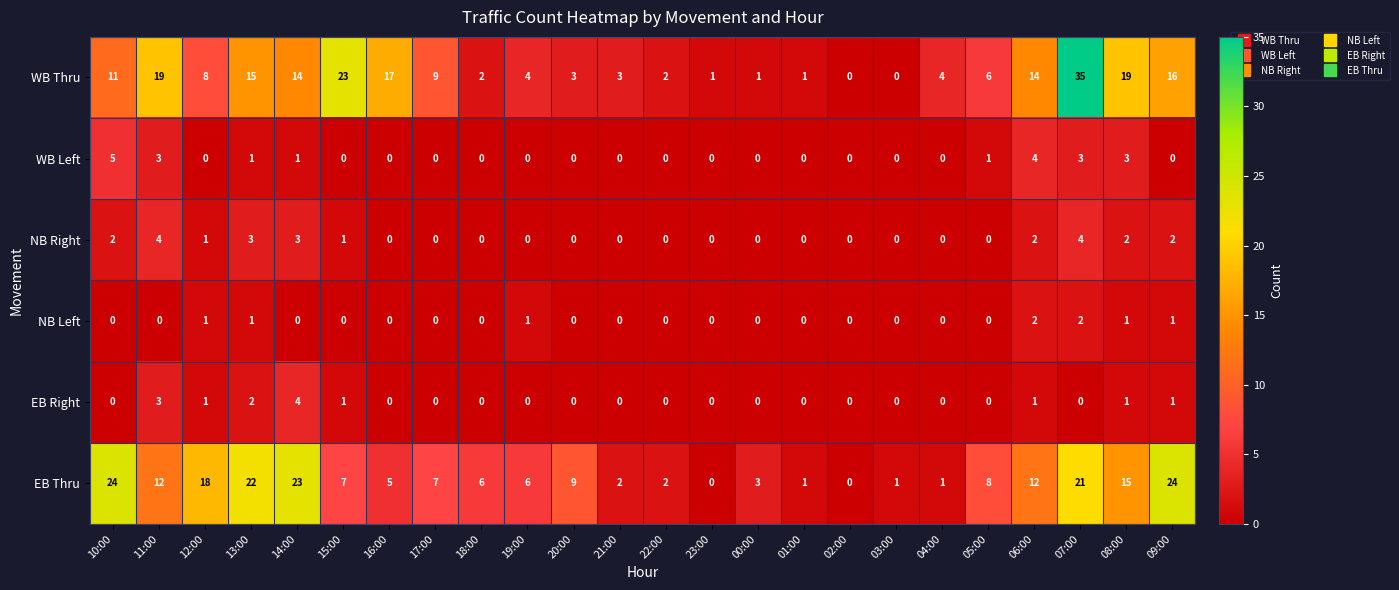

What is the difference between the maximum and minimum values in the EB Right series?

4